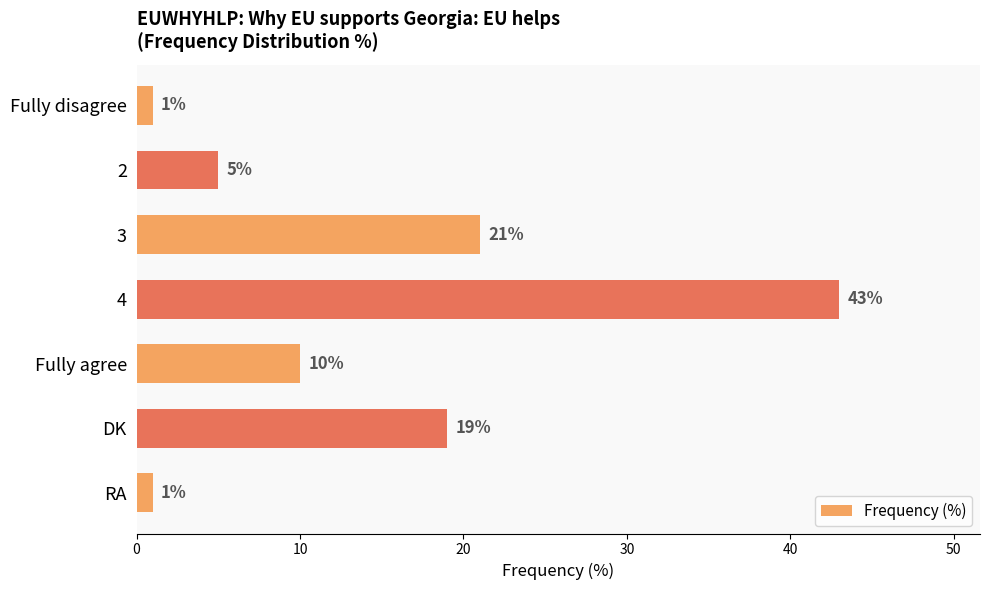

What is the average value?

14